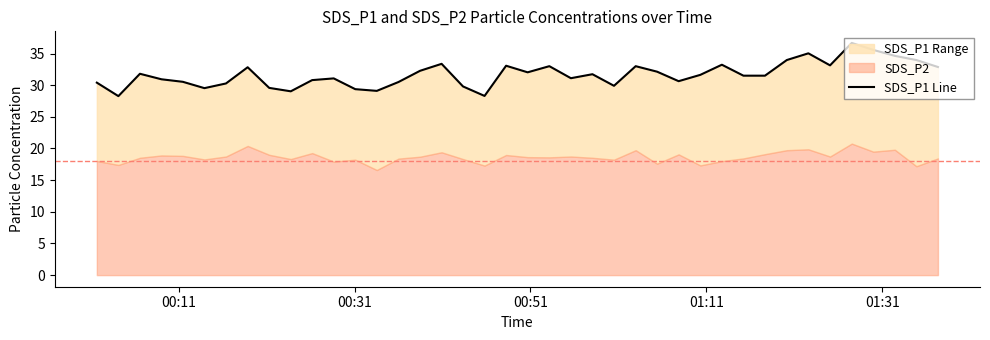

What is the value of the 19th point from the left?

28.3